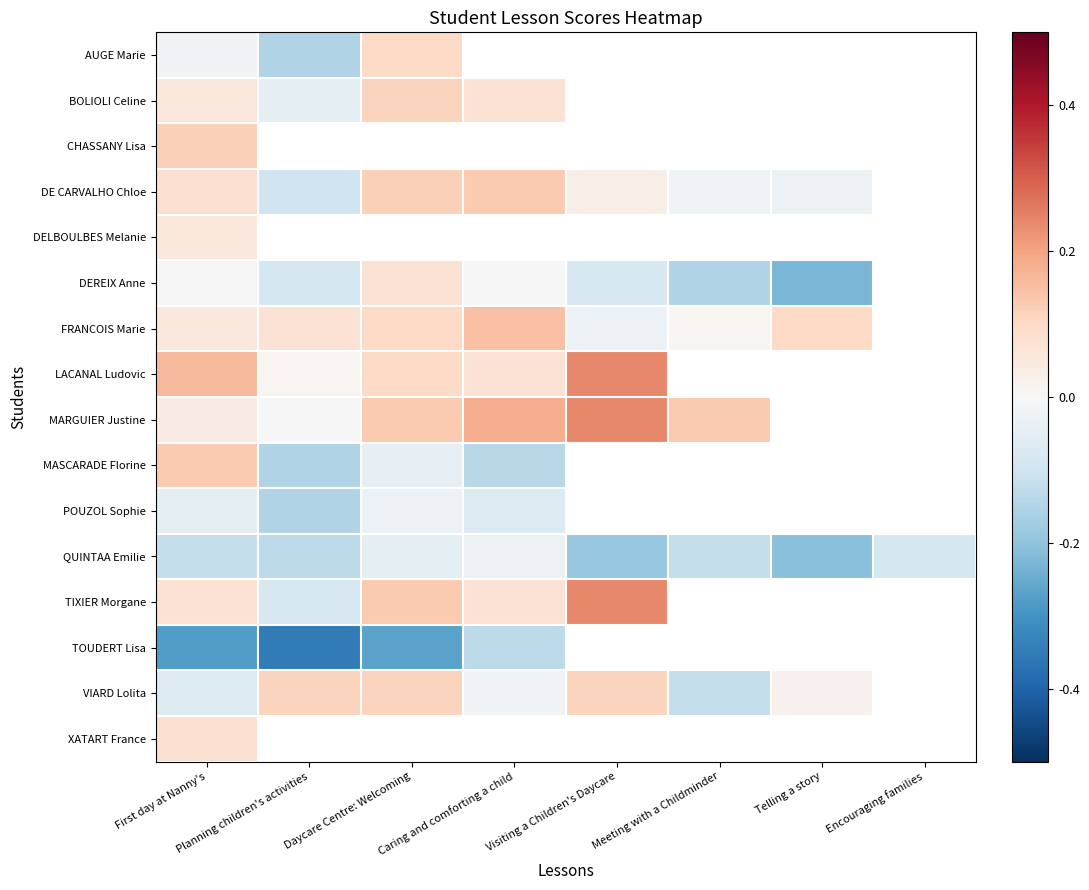

At how many categories does at least one series exceed 0?

7